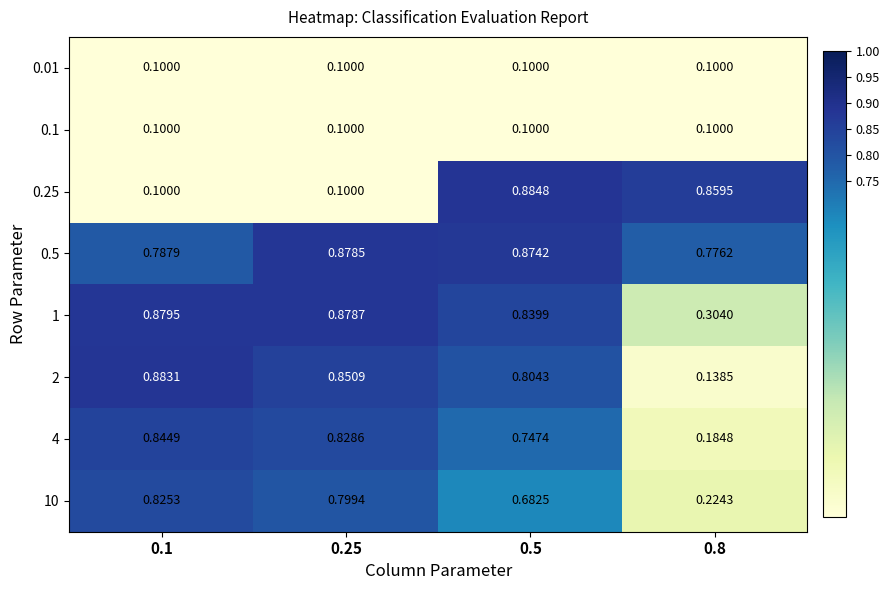

How many distinct data groups are displayed?

8